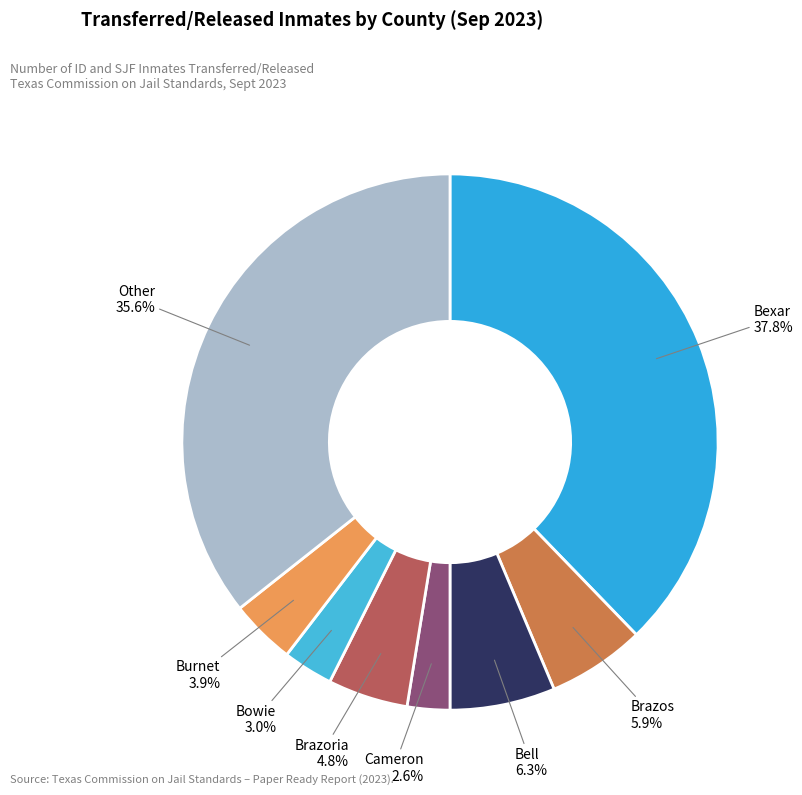

To the nearest percent, what is the average slice percentage?

12%